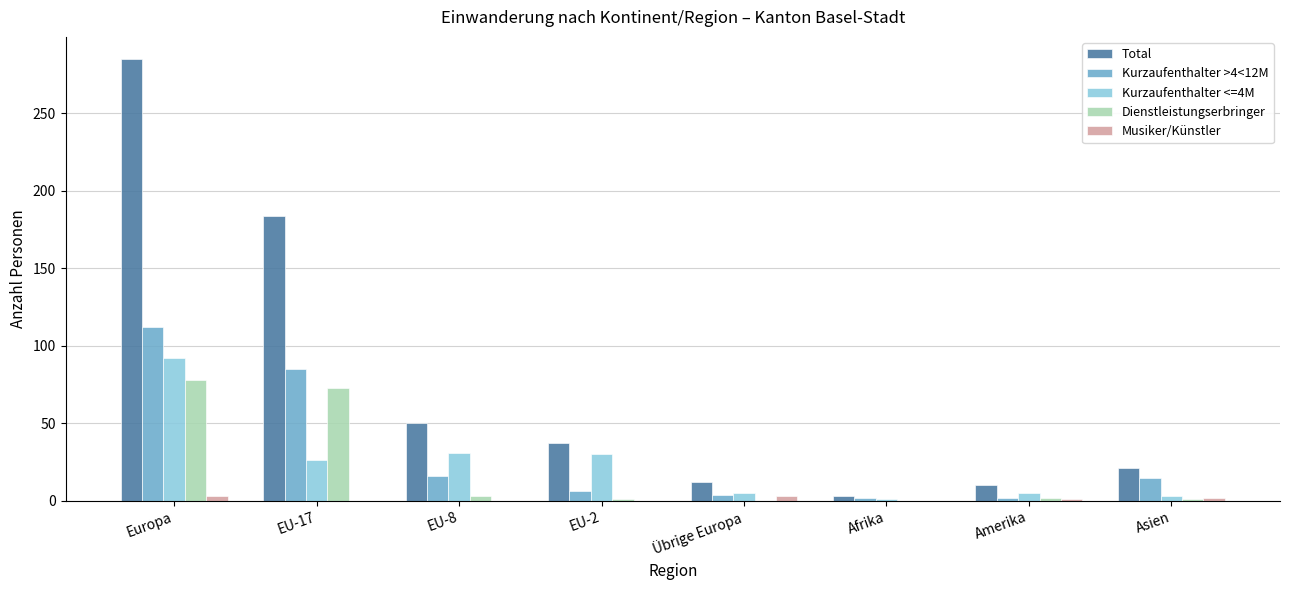

Which series changed the most between Europa and Afrika?

Total